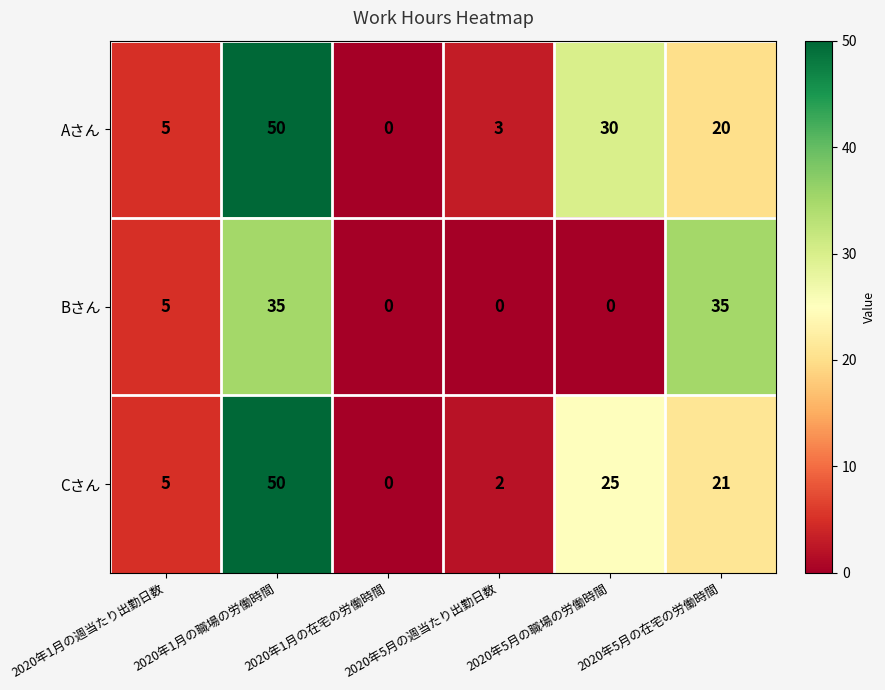

What is the sum of all Bさん values?

75